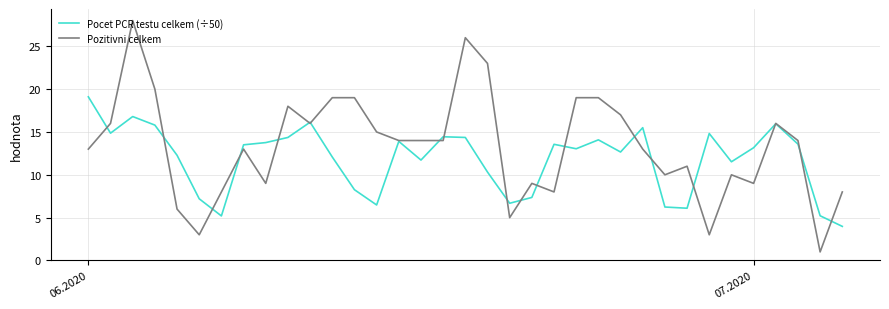

What is the sum of all Pocet PCR testu celkem (÷50) values?

414.0